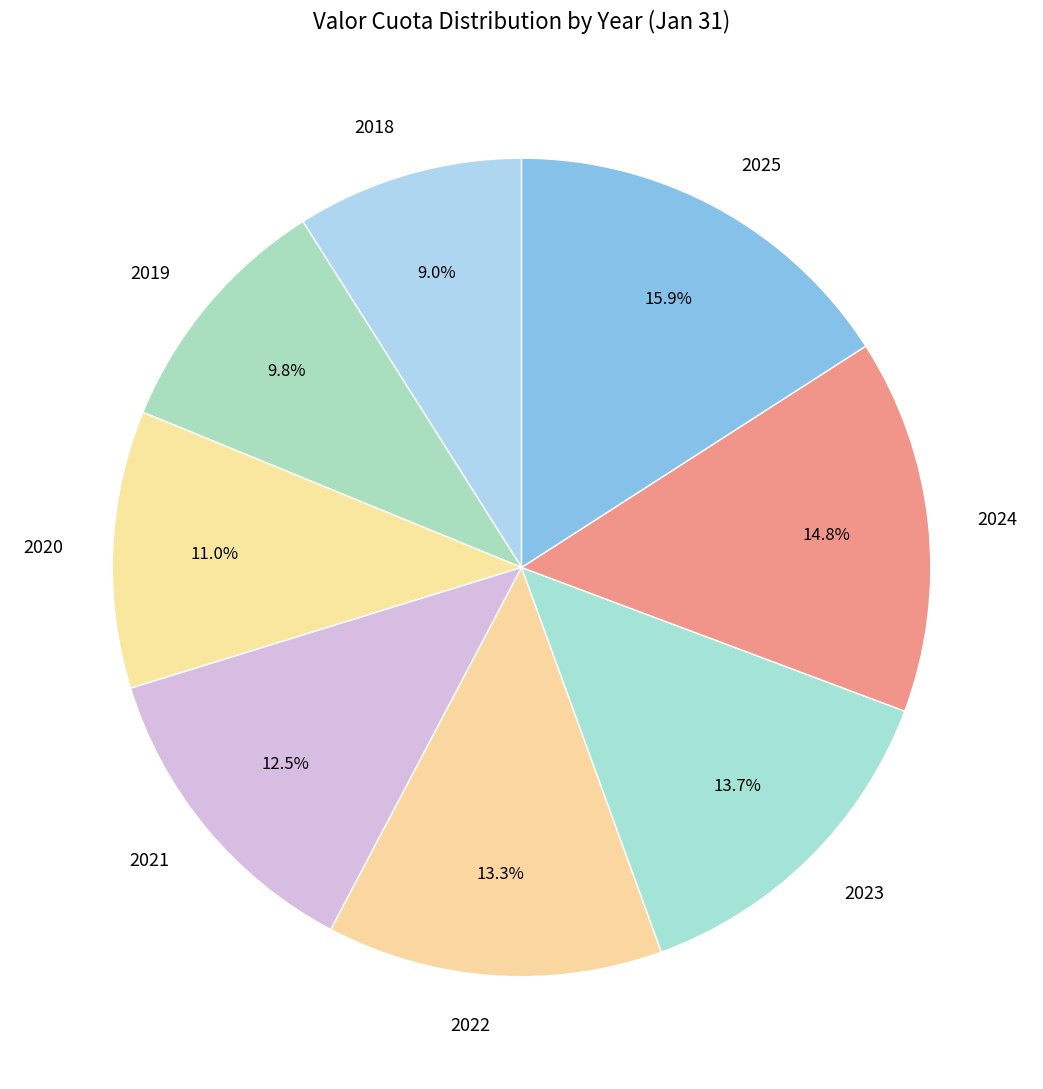

How many slices are in this pie chart?

8